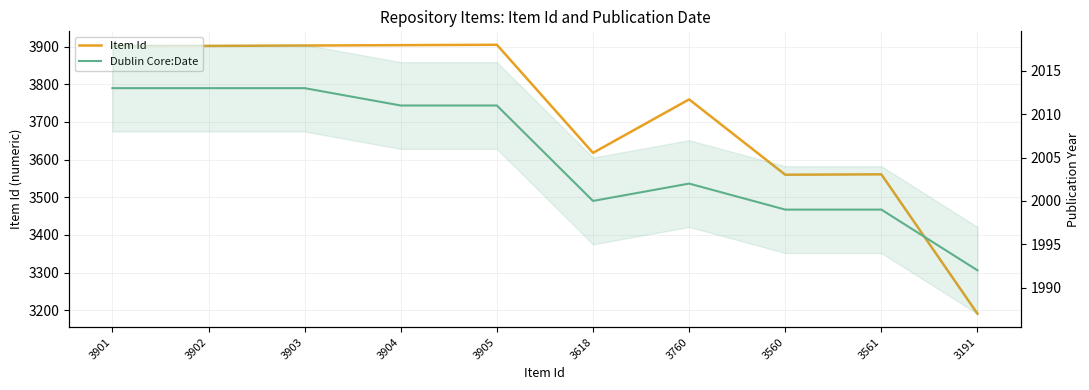

What is the sum of the Item Id values at 3905 and 3560?

7465